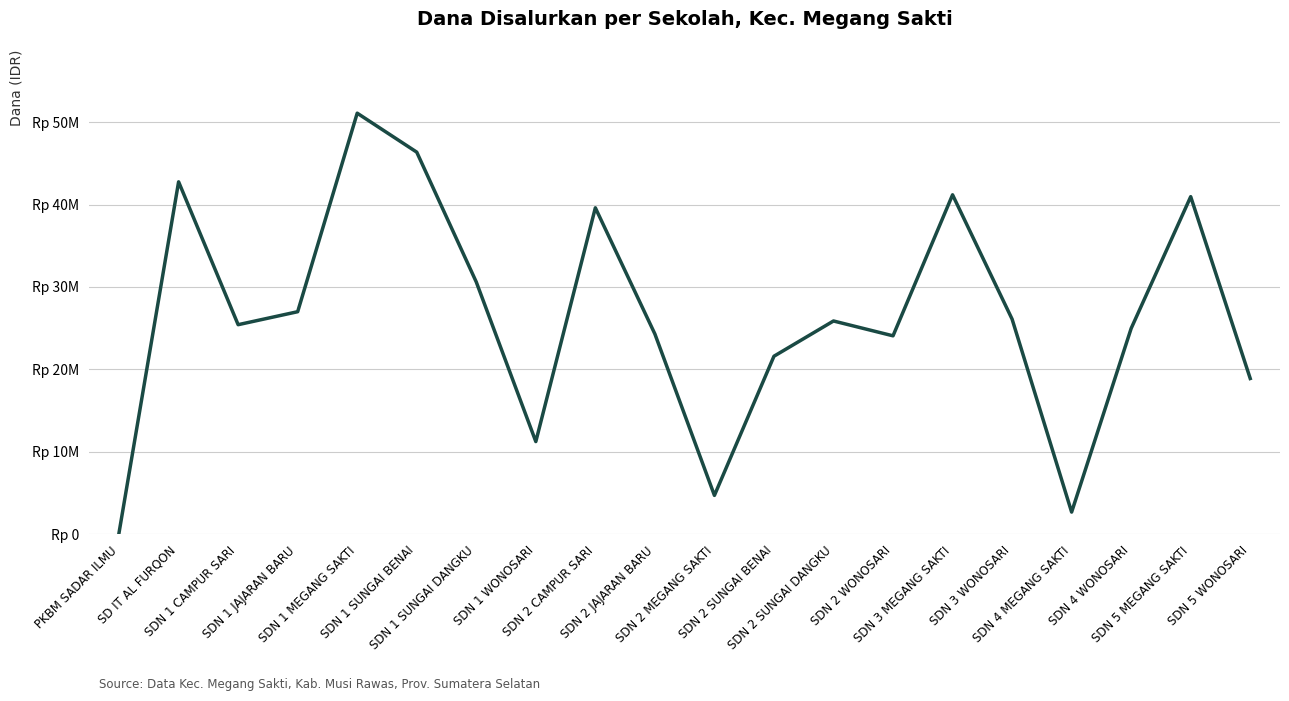

What is the value of the 10th point from the left?

24300000